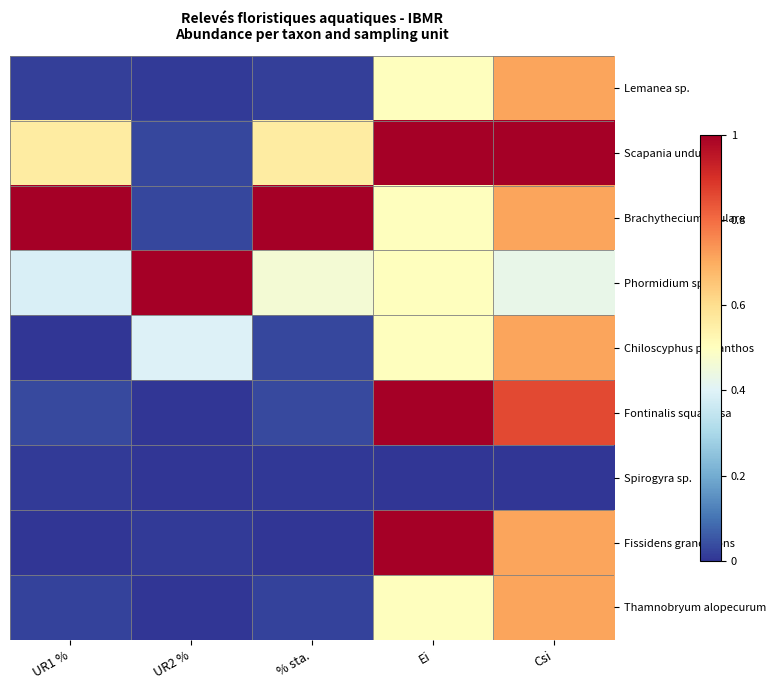

Reading left to right, what are all the values shown in this chart?

Lemanea sp.: UR1 %=0.0	UR2 %=0.0	% sta.=0.0	Ei=0.5	Csi=0.7
Scapania undulata: UR1 %=0.6	UR2 %=0.0	% sta.=0.6	Ei=1.0	Csi=1.0
Brachythecium rivulare: UR1 %=1.0	UR2 %=0.0	% sta.=1.0	Ei=0.5	Csi=0.7
Phormidium sp.: UR1 %=0.4	UR2 %=1.0	% sta.=0.5	Ei=0.5	Csi=0.4
Chiloscyphus polyanthos: UR1 %=0.0	UR2 %=0.4	% sta.=0.0	Ei=0.5	Csi=0.7
Fontinalis squamosa: UR1 %=0.0	UR2 %=0.0	% sta.=0.0	Ei=1.0	Csi=0.9
Spirogyra sp.: UR1 %=0.0	UR2 %=0.0	% sta.=0.0	Ei=0.0	Csi=0.0
Fissidens grandifrons: UR1 %=0.0	UR2 %=0.0	% sta.=0.0	Ei=1.0	Csi=0.7
Thamnobryum alopecurum: UR1 %=0.0	UR2 %=0.0	% sta.=0.0	Ei=0.5	Csi=0.7